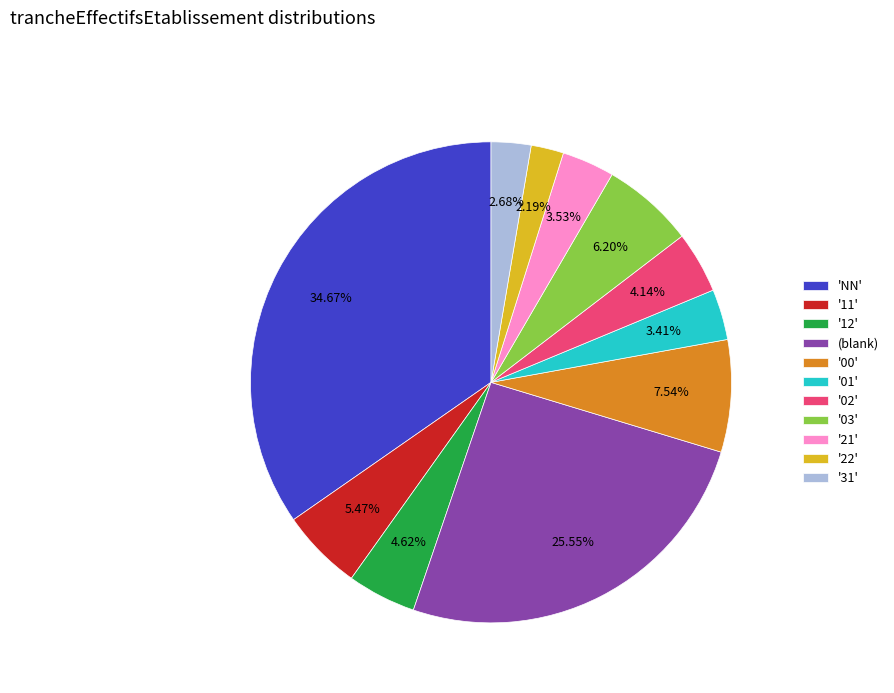

Which category has the biggest portion of the pie?

'NN'